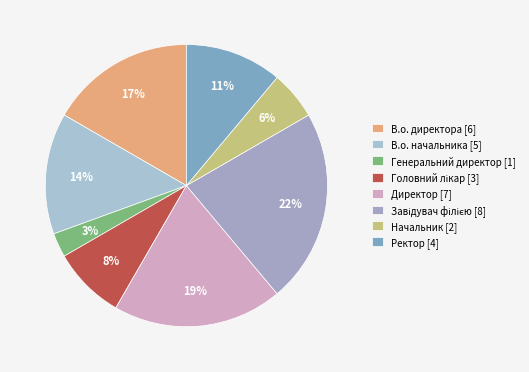

To the nearest percent, what is the difference between the largest and smallest slice percentages?

19%